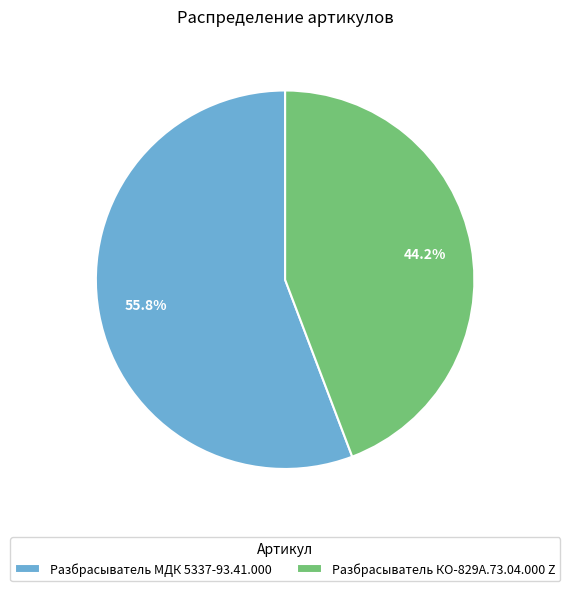

Rank the categories by value from lowest to highest.

Разбрасыватель КО-829А.73.04.000 Z, Разбрасыватель МДК 5337-93.41.000